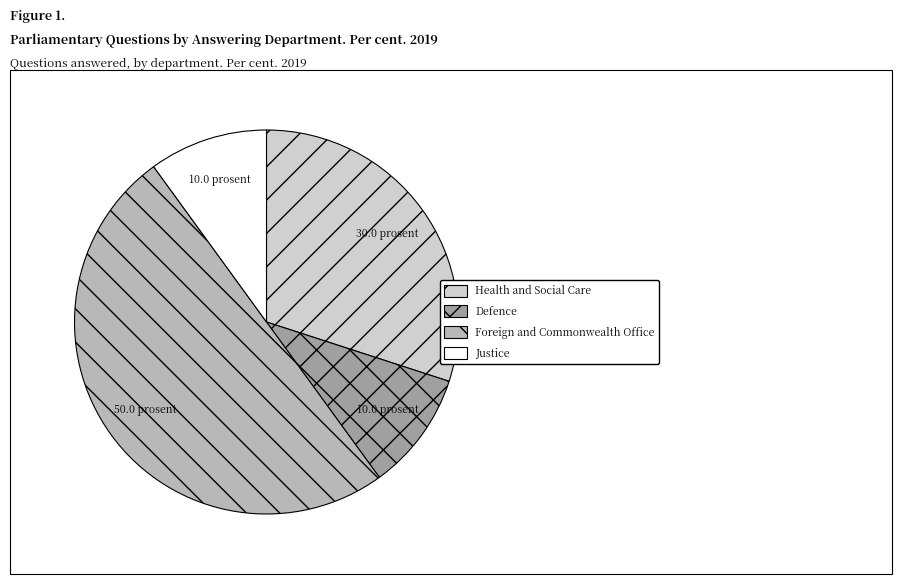

What is the largest slice in the pie chart?

Foreign and Commonwealth Office